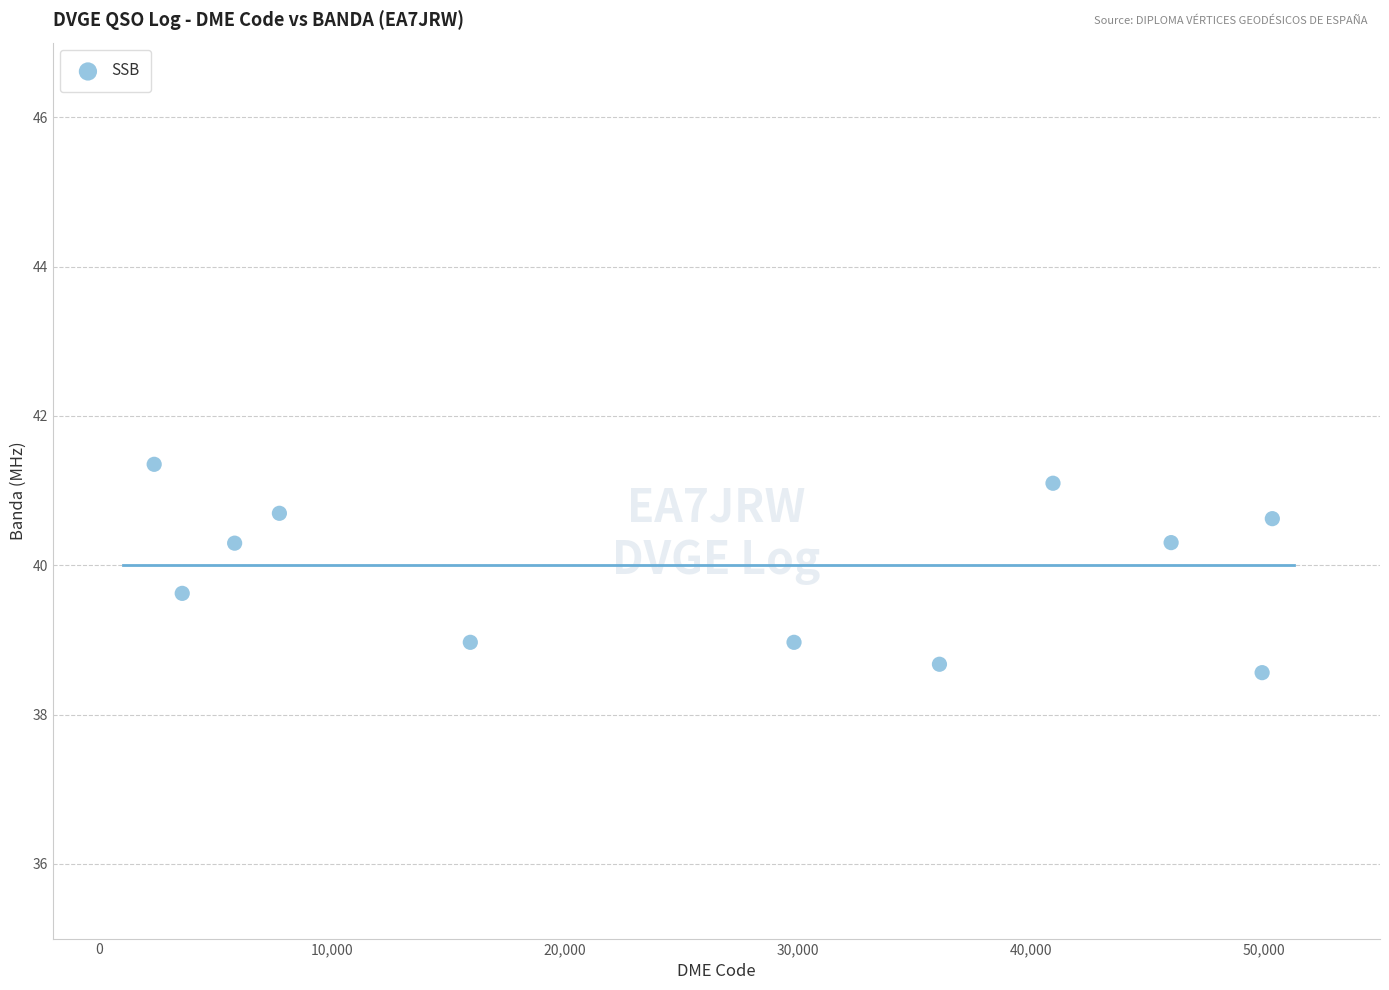

What is the range of Y values (max minus min)?

2.8